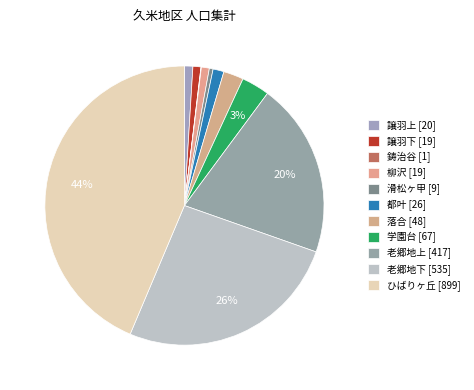

Rank the categories by value from lowest to highest.

鋳治谷, 滑松ヶ甲, 譲羽下, 柳沢, 譲羽上, 都叶, 落合, 学園台, 老郷地上, 老郷地下, ひばりヶ丘